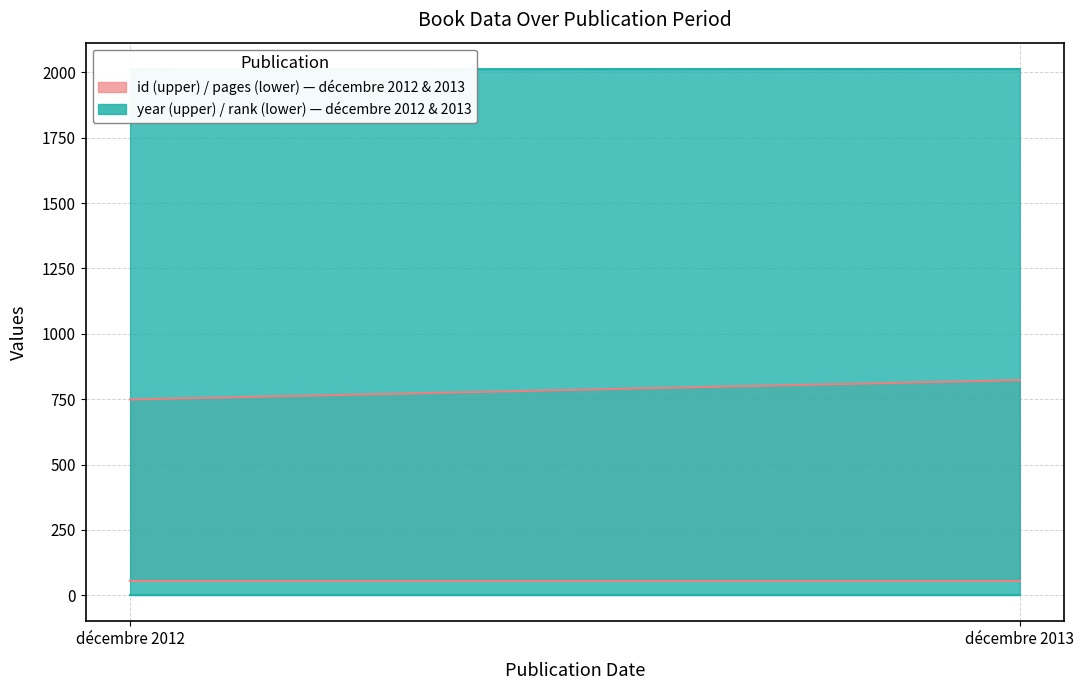

What is the average value of the rank series?

1